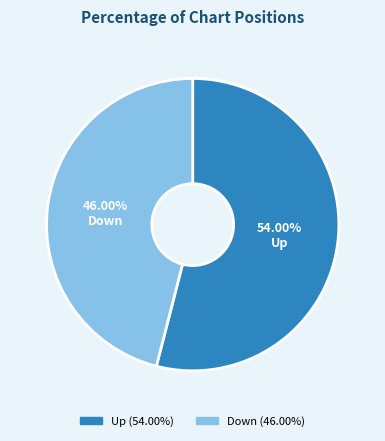

Is there any slice that represents more than half of the pie?

Yes